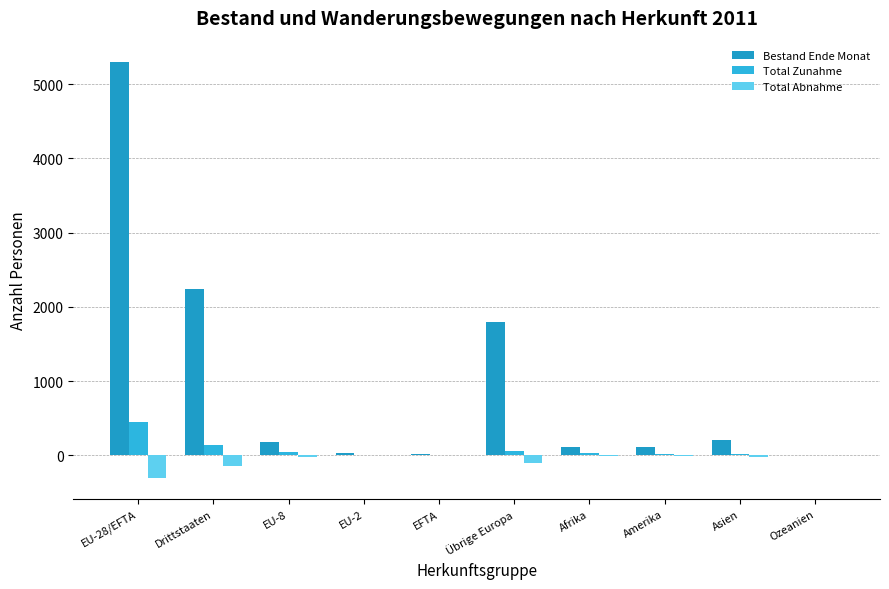

How many values in the Total Abnahme series exceed -14?

4